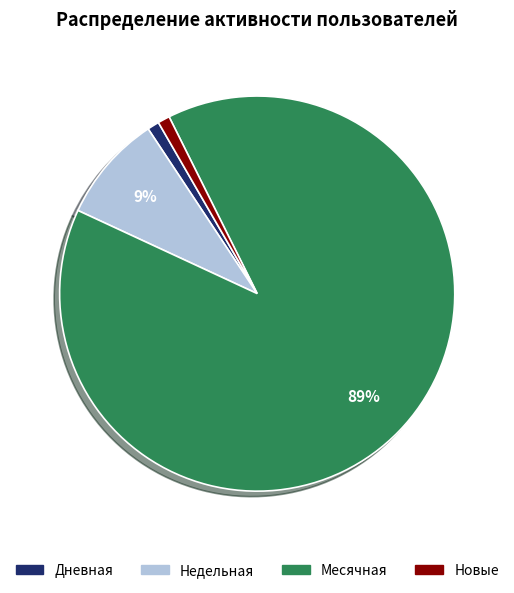

To the nearest percent, what is the average slice percentage?

25%